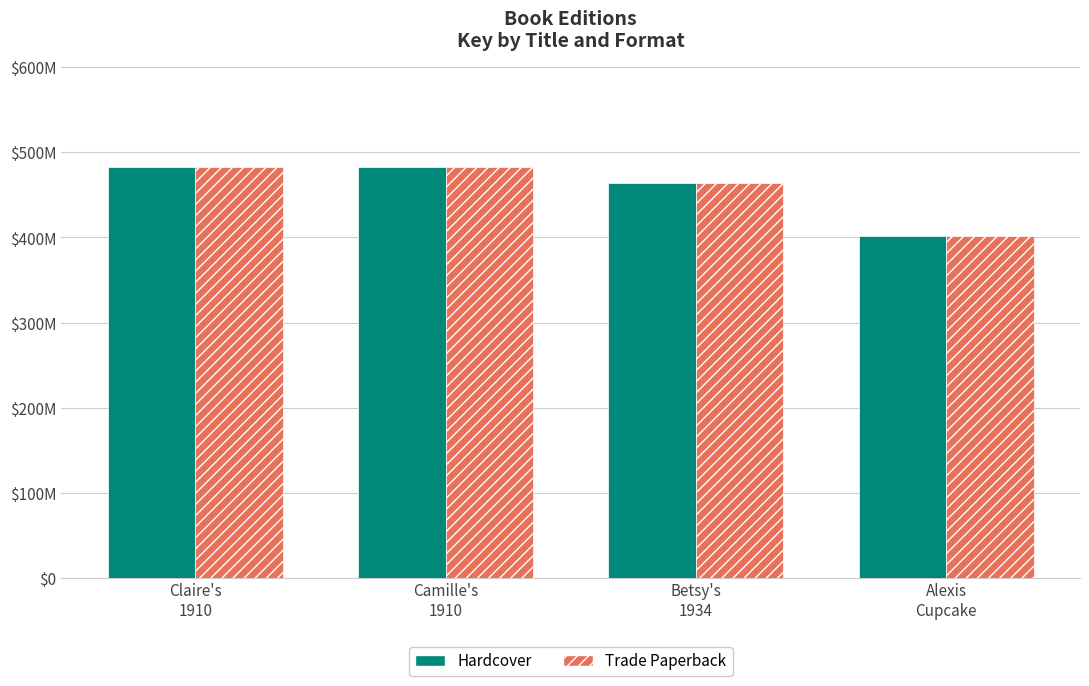

What are all the series names shown in the legend?

Hardcover, Trade Paperback